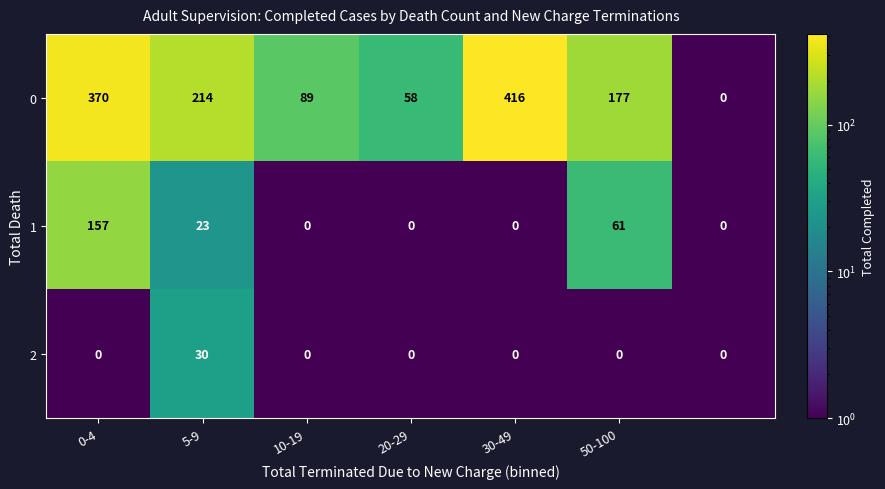

Reading right to left, extract all data points from this chart.

0: 0	177	416	58	89	214	370
1: 0	61	0	0	0	23	157
2: 0	0	0	0	0	30	0